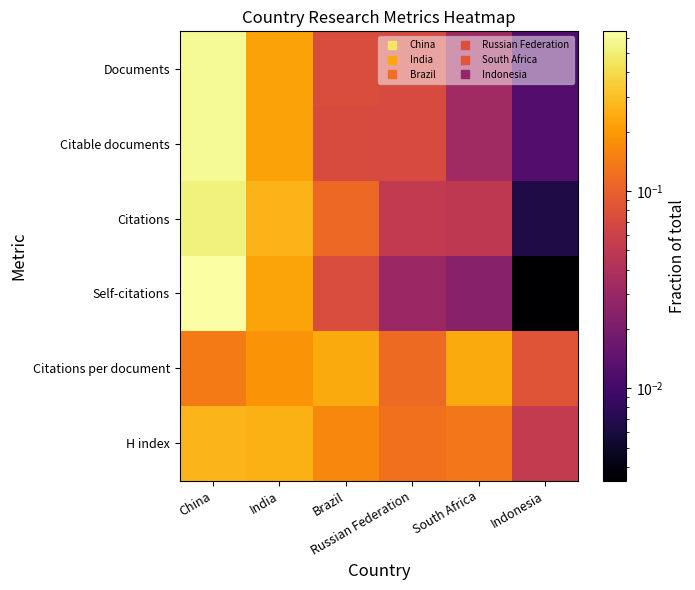

Reading right to left, list all the values displayed in this chart.

Documents: Indonesia=0.0	South Africa=0.0	Russian Federation=0.1	Brazil=0.1	India=0.2	China=0.6
Citable documents: Indonesia=0.0	South Africa=0.0	Russian Federation=0.1	Brazil=0.1	India=0.2	China=0.6
Citations: Indonesia=0.0	South Africa=0.0	Russian Federation=0.1	Brazil=0.1	India=0.3	China=0.5
Self-citations: Indonesia=0.0	South Africa=0.0	Russian Federation=0.0	Brazil=0.1	India=0.2	China=0.6
Citations per document: Indonesia=0.1	South Africa=0.2	Russian Federation=0.1	Brazil=0.2	India=0.2	China=0.1
H index: Indonesia=0.1	South Africa=0.1	Russian Federation=0.1	Brazil=0.2	India=0.3	China=0.3